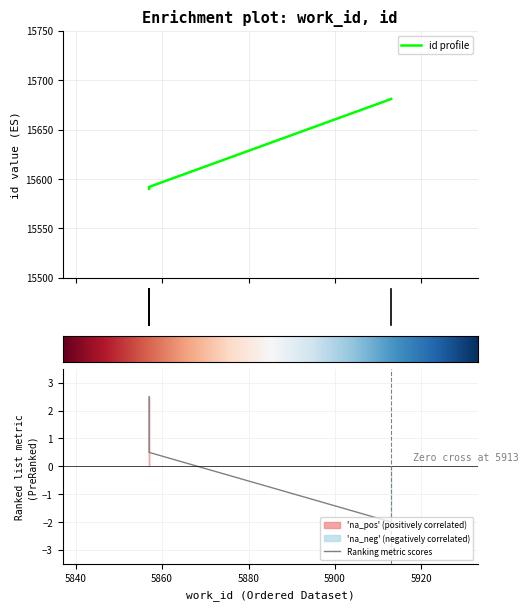

What is the ratio of the value at 5913 to the value at 5857?

1.0